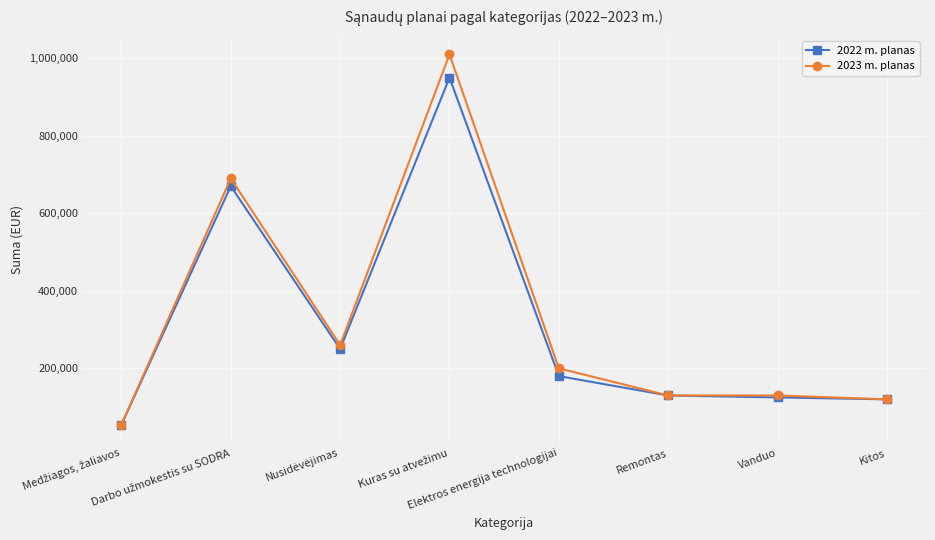

How many data points in 2023 m. planas are less than 200000?

4